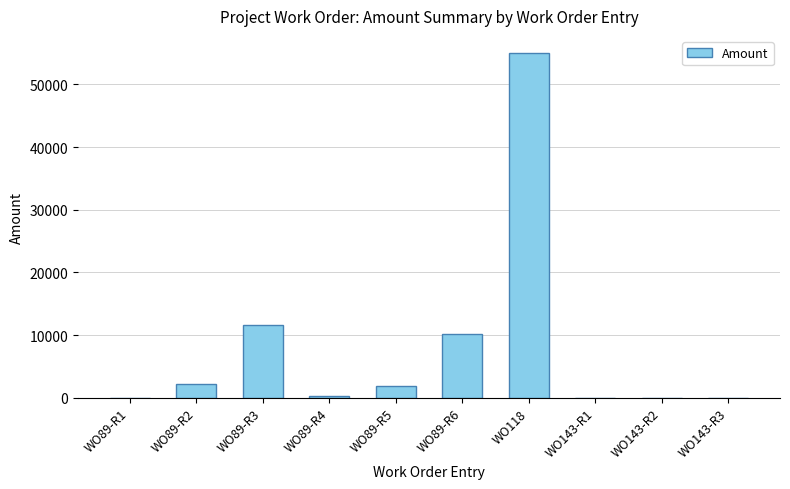

Where is the data nearest to the value 27500?

WO89-R3